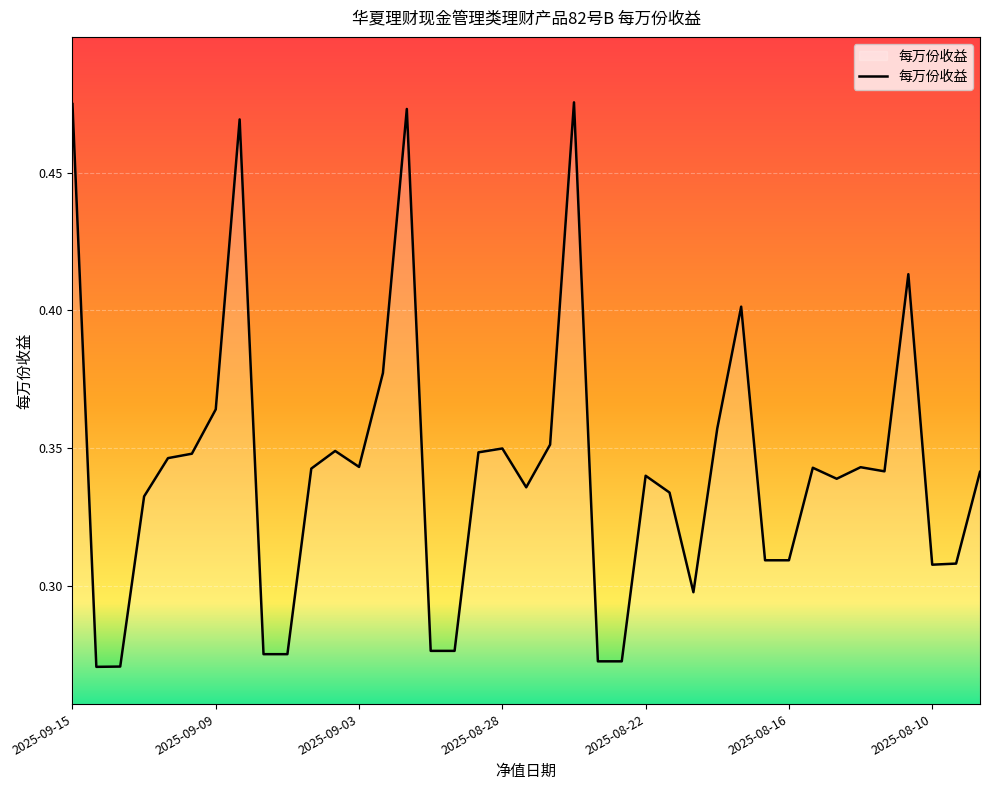

What is the maximum value shown in the chart?

0.5